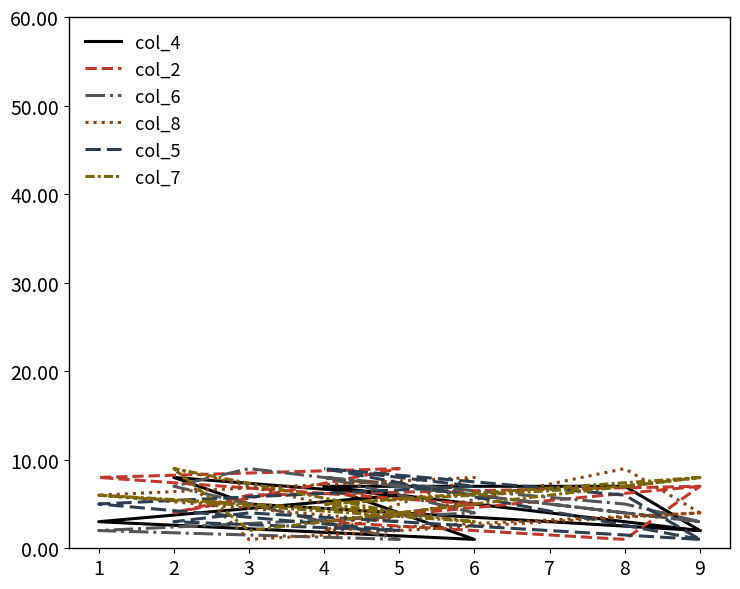

Does the chart display data point markers on the line(s)?

No